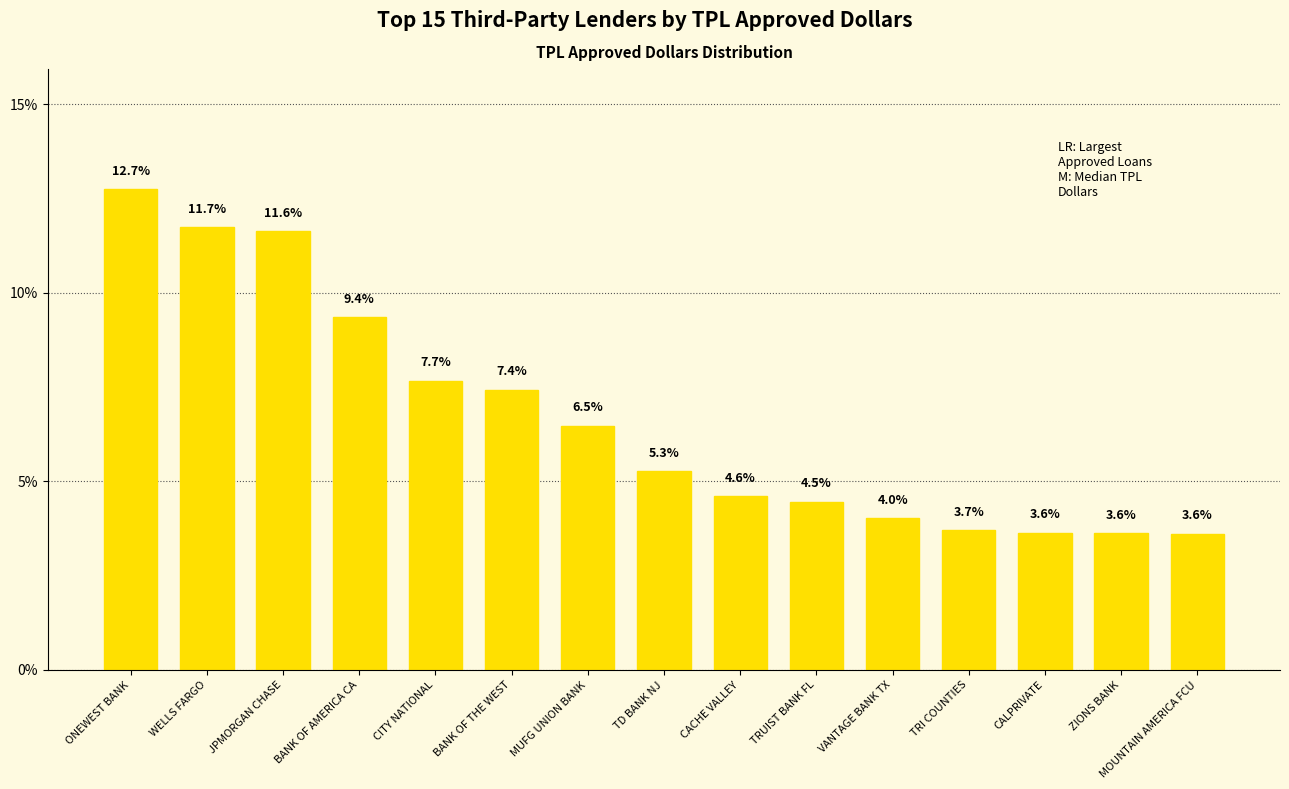

The chart shows a value of 3.6 at CALPRIVATE. True or false?

True